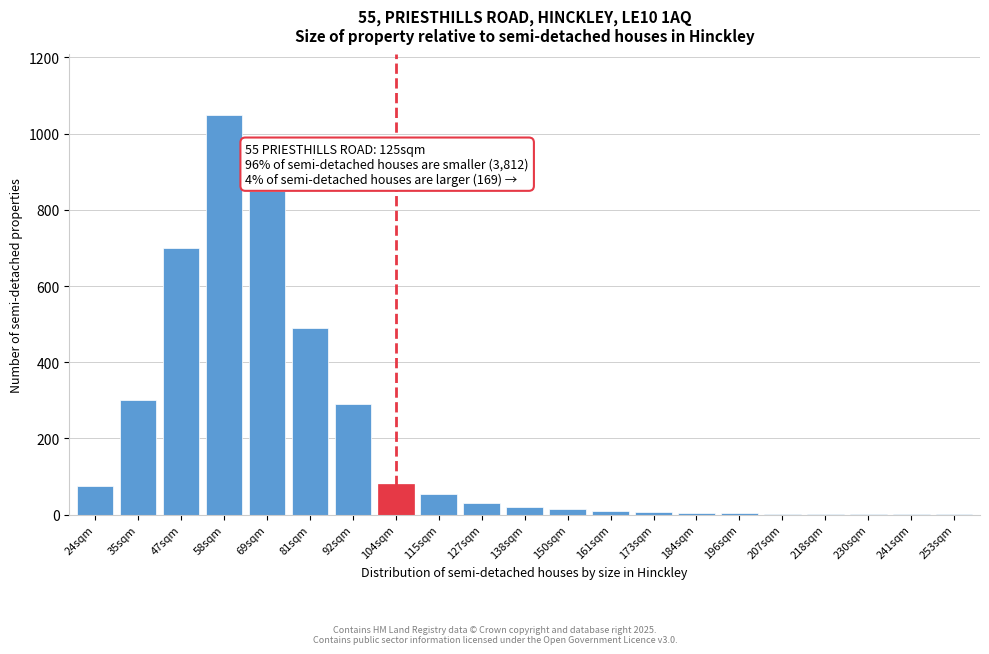

At which label is the value closest to 525?

81sqm